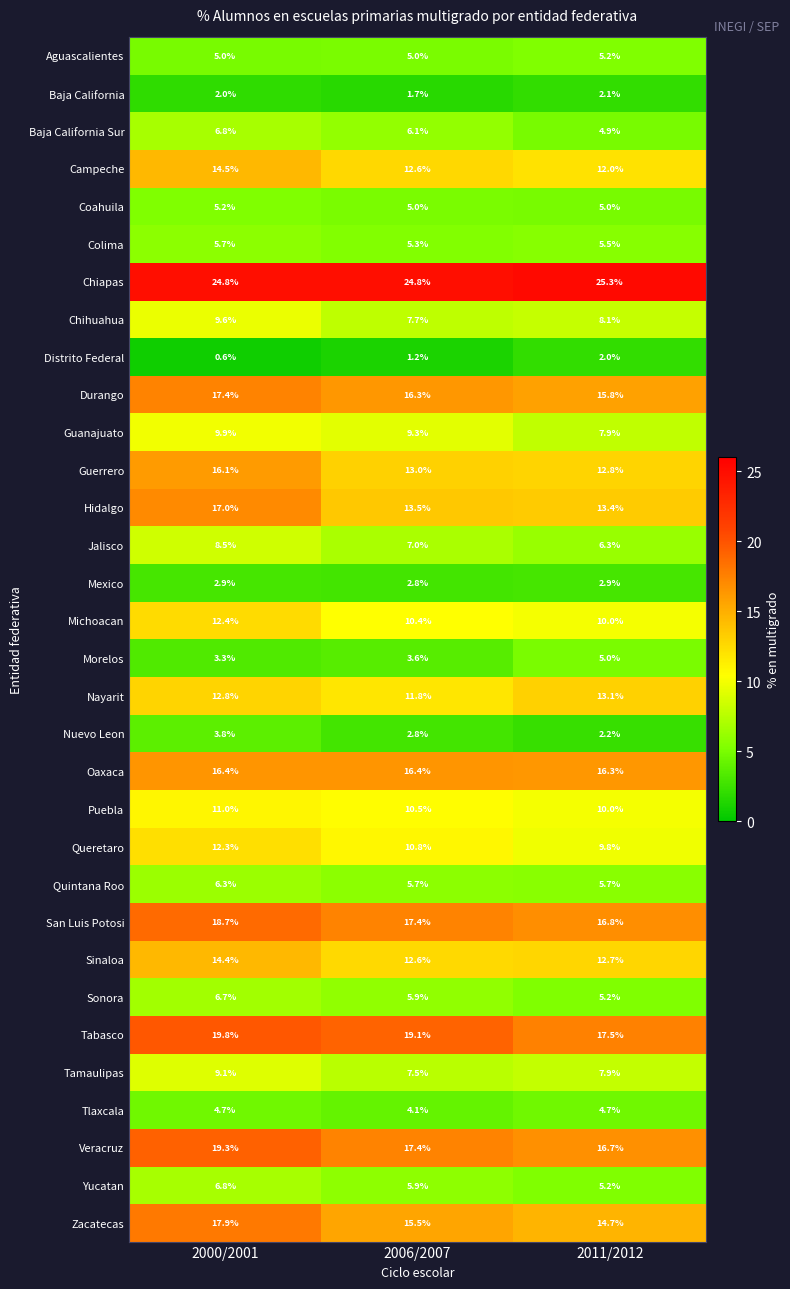

What is the sum of the Baja California values at 2006/2007 and 2000/2001?

3.7